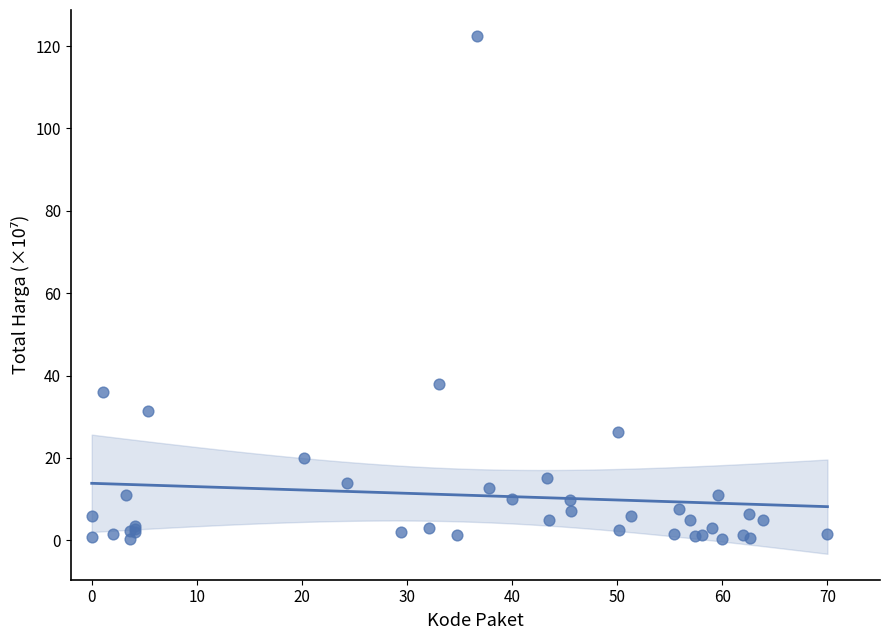

What Y value in the scatter plot is closest to 61?

37.9